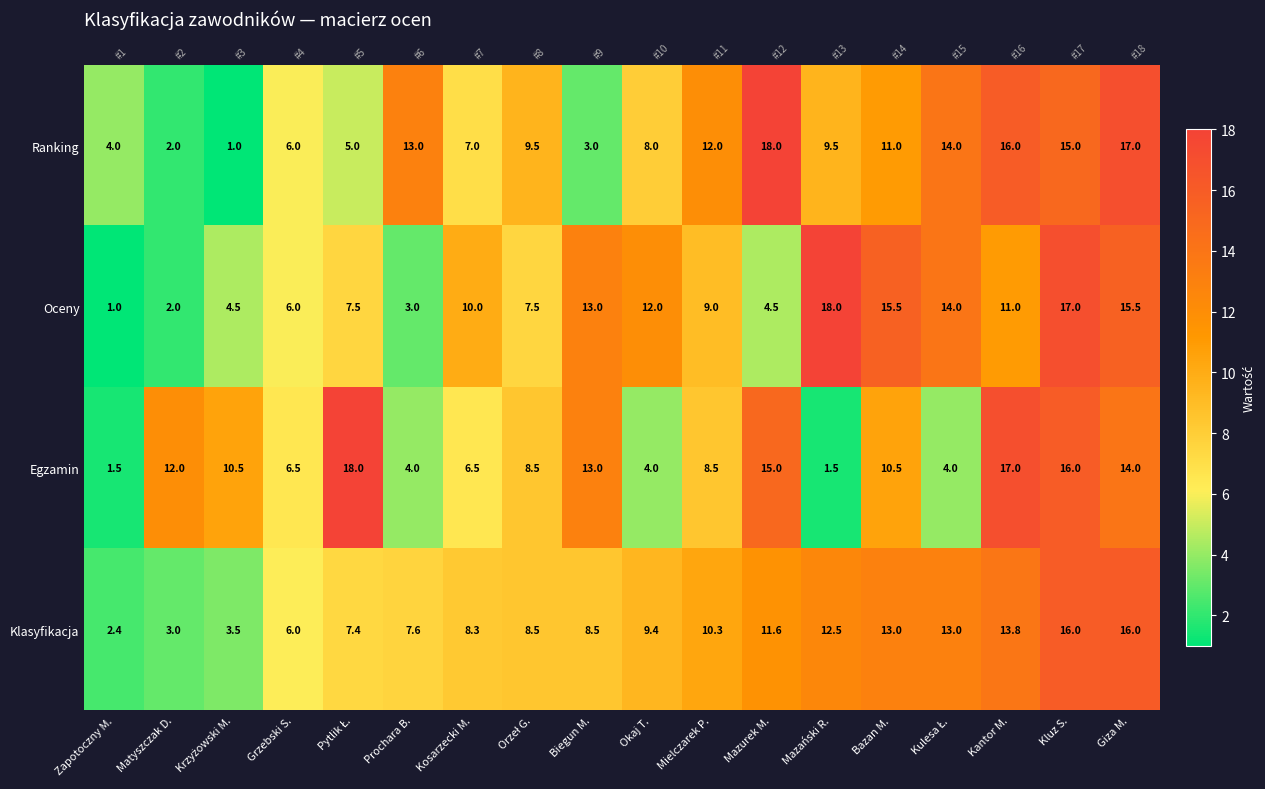

Where does the Klasyfikacja series first go above 9?

Okaj T.